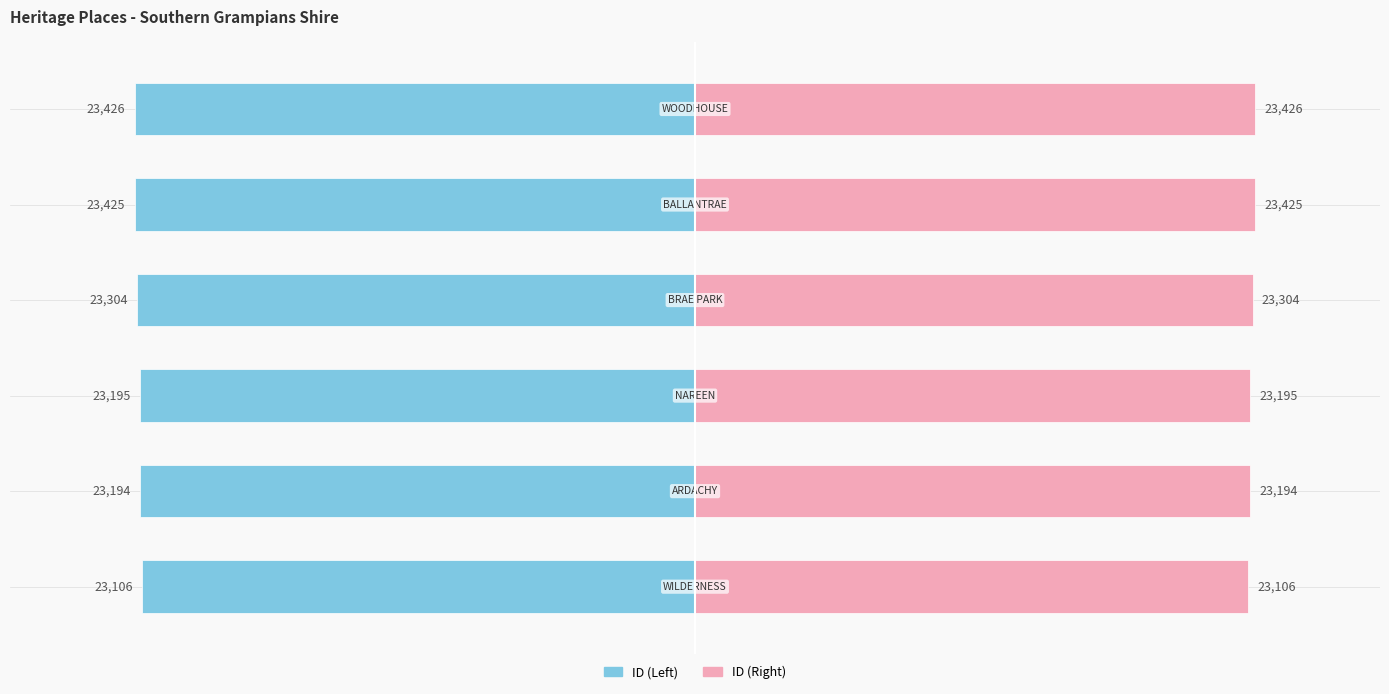

Rank the categories by ID (Left) value from lowest to highest.

5, 4, 3, 2, 1, 0